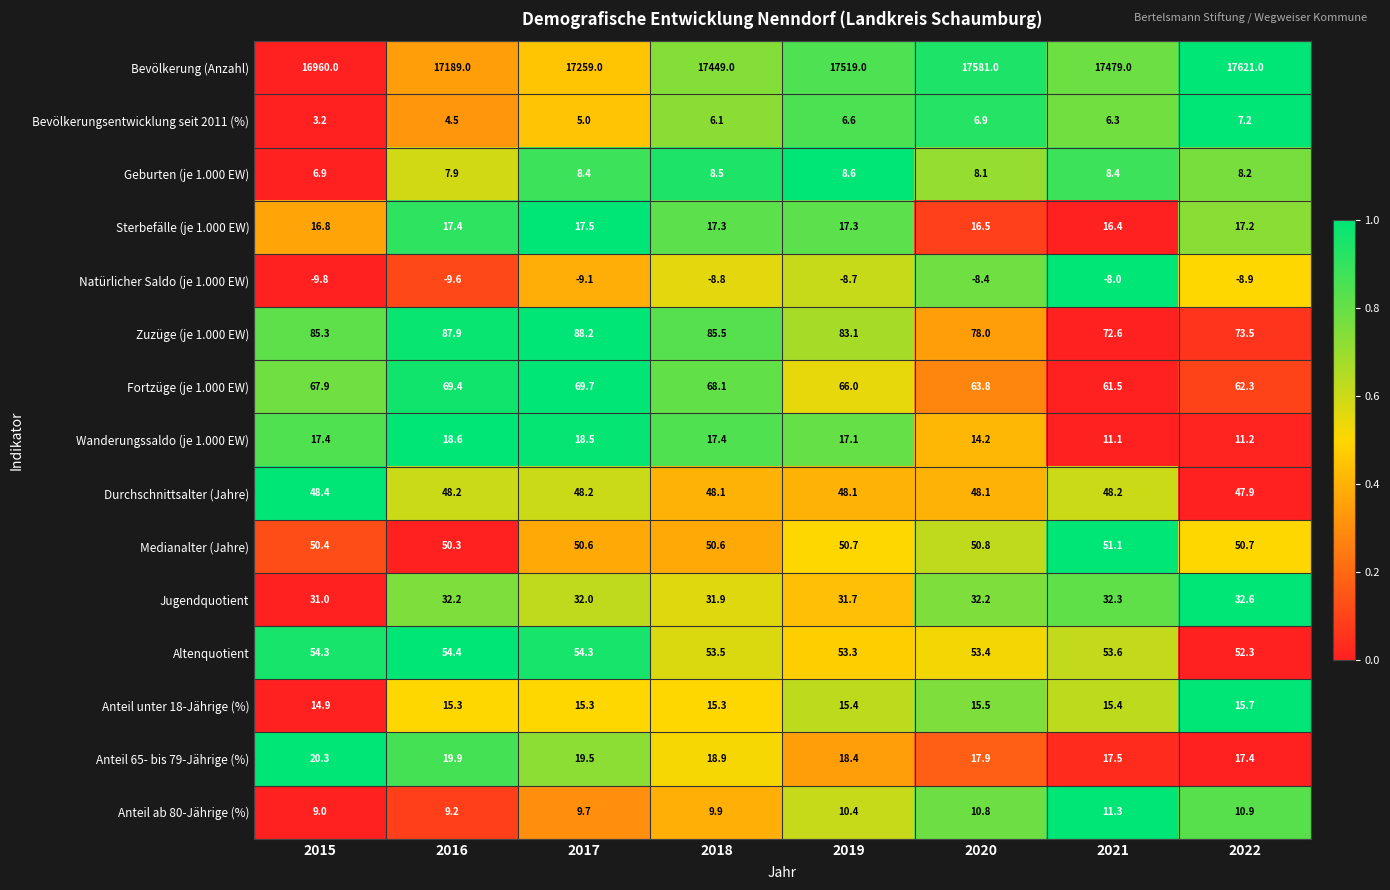

Rank the series at 2018 from lowest to highest value.

Natürlicher Saldo (je 1.000 EW), Bevölkerungsentwicklung seit 2011 (%), Geburten (je 1.000 EW), Anteil ab 80-Jährige (%), Anteil unter 18-Jährige (%), Sterbefälle (je 1.000 EW), Wanderungssaldo (je 1.000 EW), Anteil 65- bis 79-Jährige (%), Jugendquotient, Durchschnittsalter (Jahre), Medianalter (Jahre), Altenquotient, Fortzüge (je 1.000 EW), Zuzüge (je 1.000 EW), Bevölkerung (Anzahl)